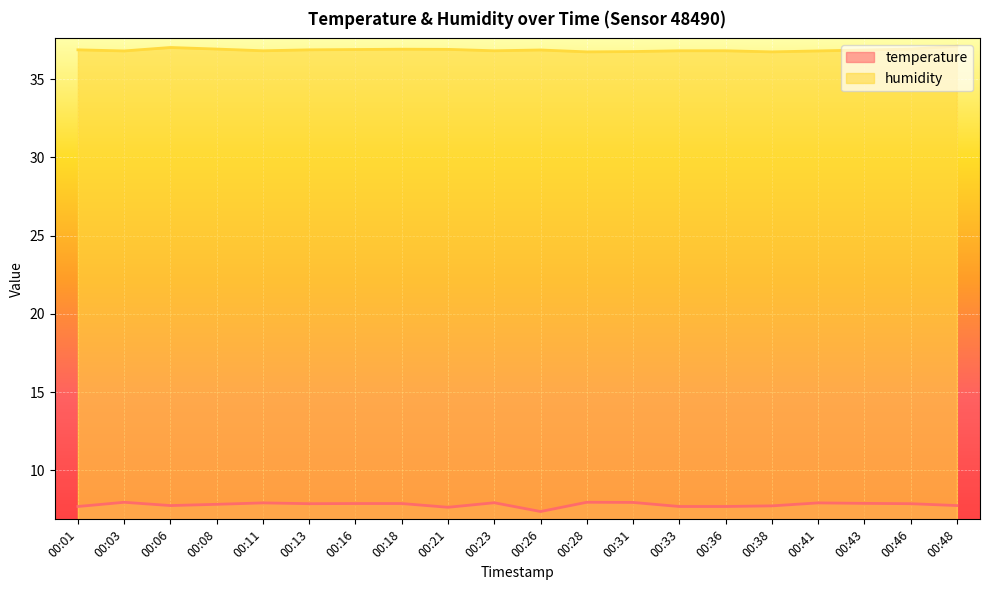

At which category is the sum across all series the highest?

00:48